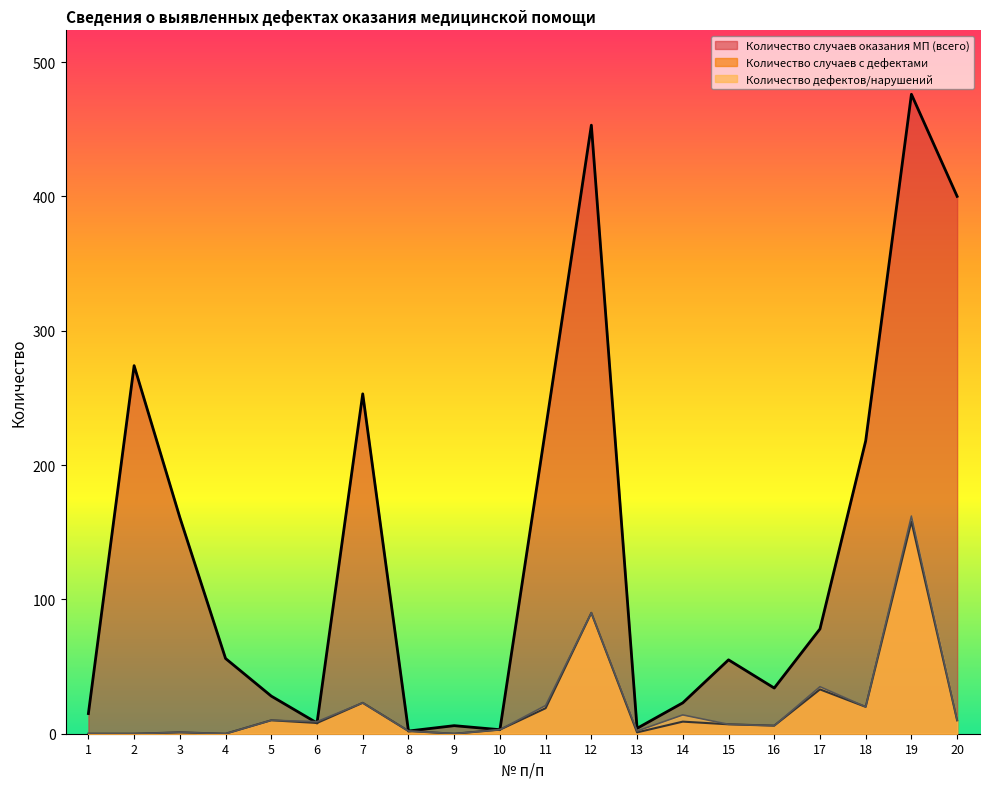

Does the chart have visible grid lines?

No